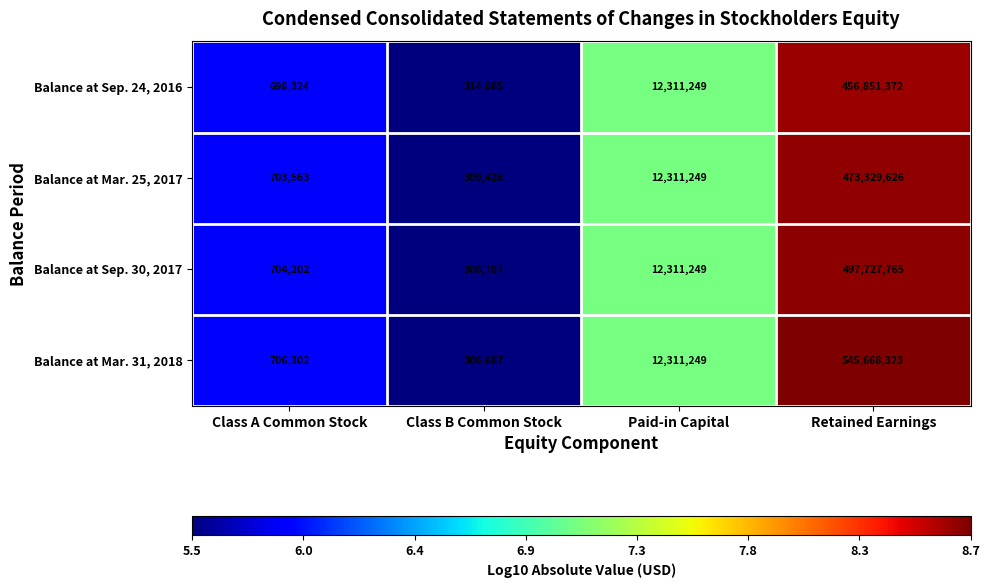

List the series in order of their overall mean, lowest first.

Balance at Sep. 24, 2016, Balance at Mar. 25, 2017, Balance at Sep. 30, 2017, Balance at Mar. 31, 2018